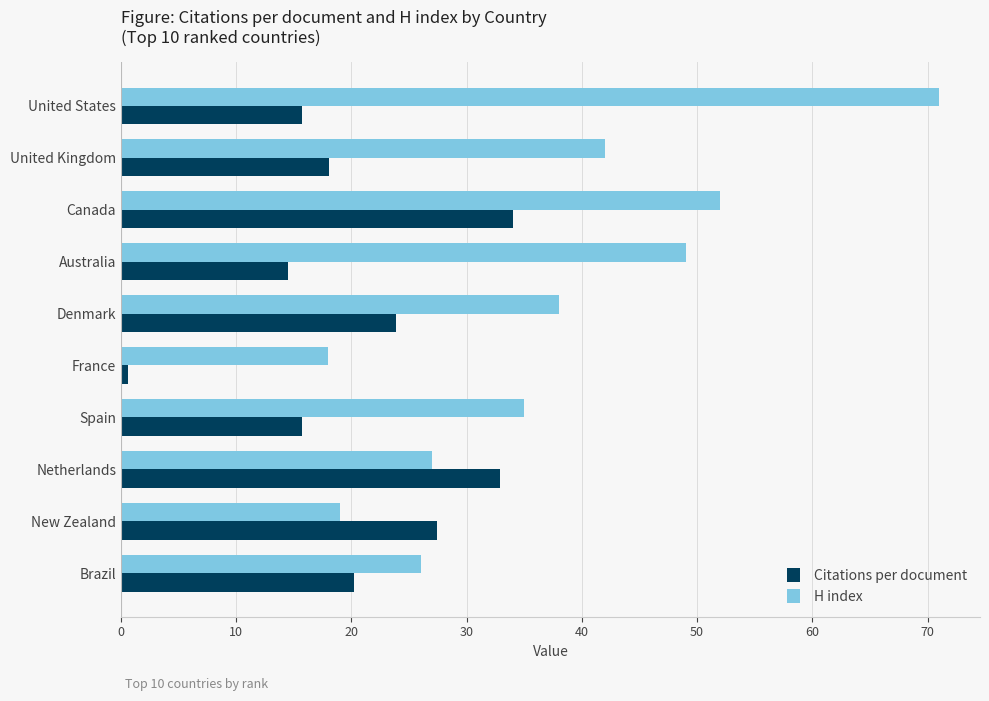

What is the maximum value shown in the chart?

71.0